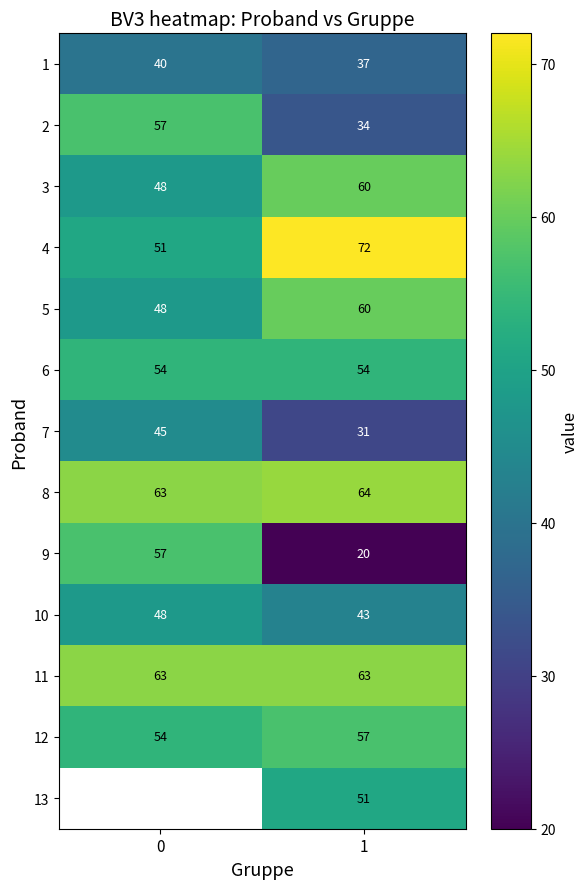

How many series are shown in this chart?

13